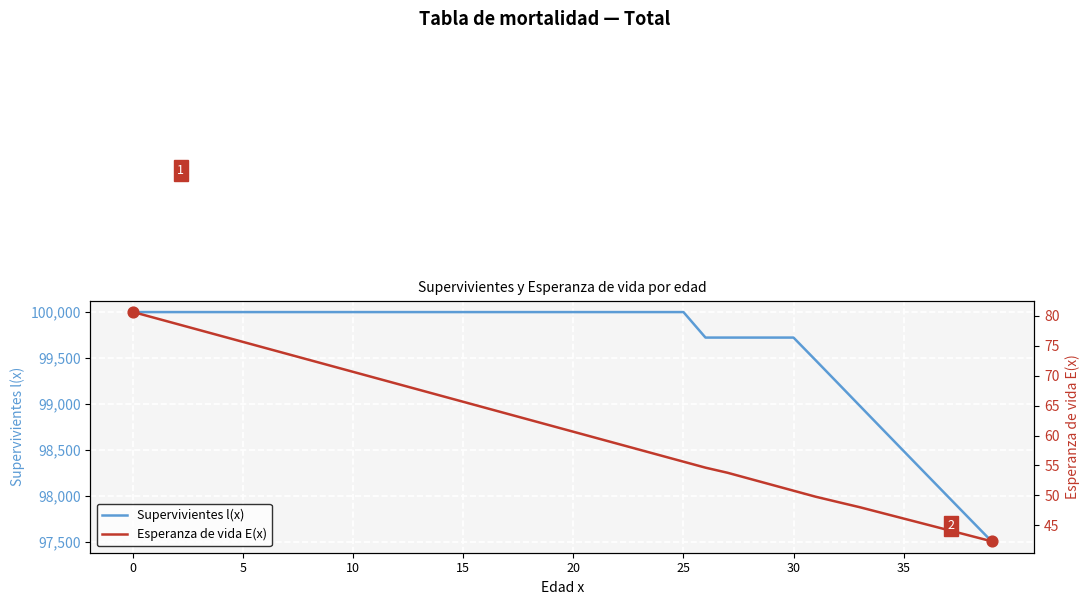

Is the value of Supervivientes l(x) at 21 greater than the value of Esperanza de vida E(x) at 22?

Yes